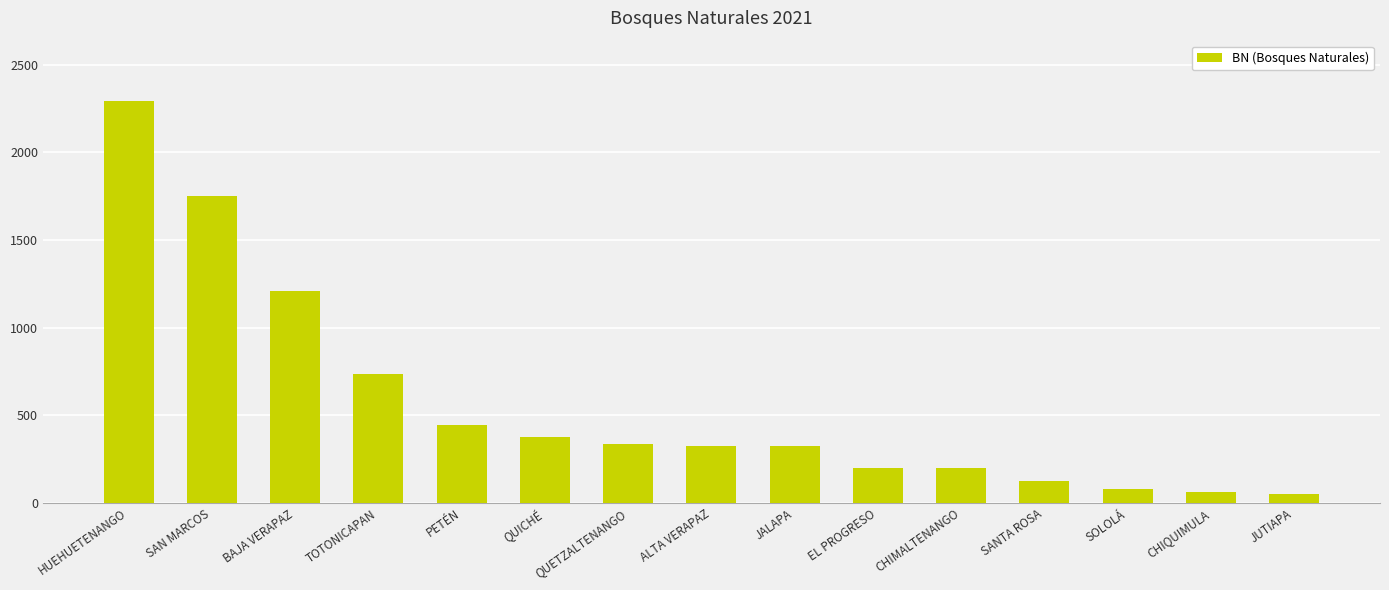

True or false: the data shows 78 at SOLOLÁ.

True